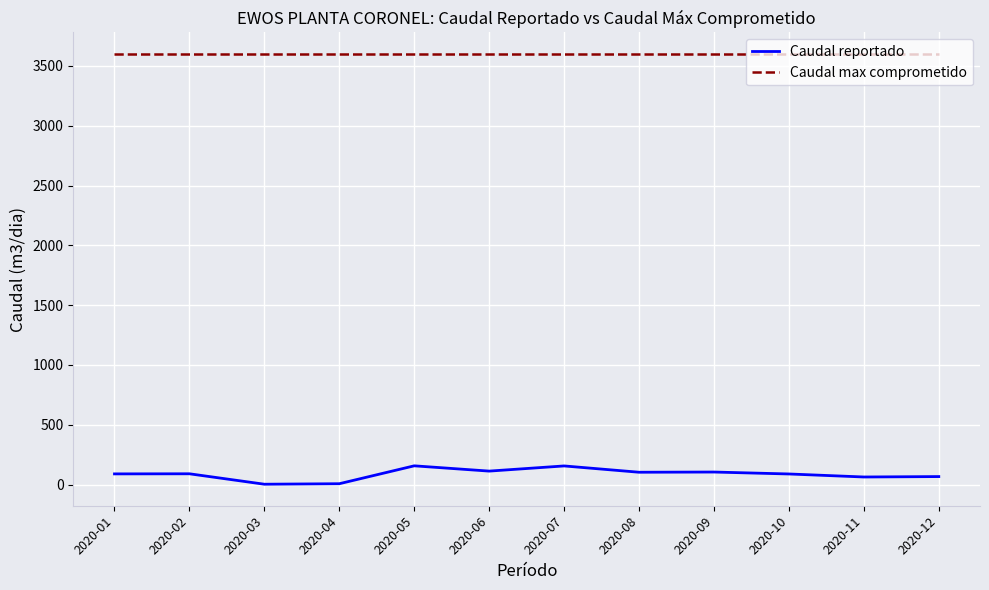

Rank the series by their average value, from lowest to highest.

Caudal reportado, Caudal max comprometido